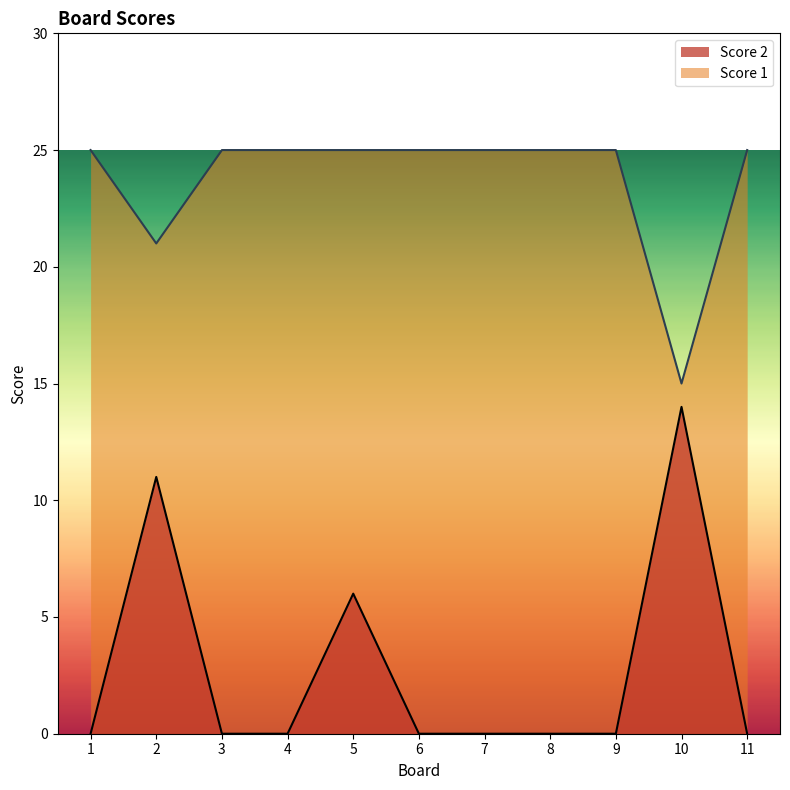

In Score 1, how many points are lower than both neighbors (excluding endpoints)?

2